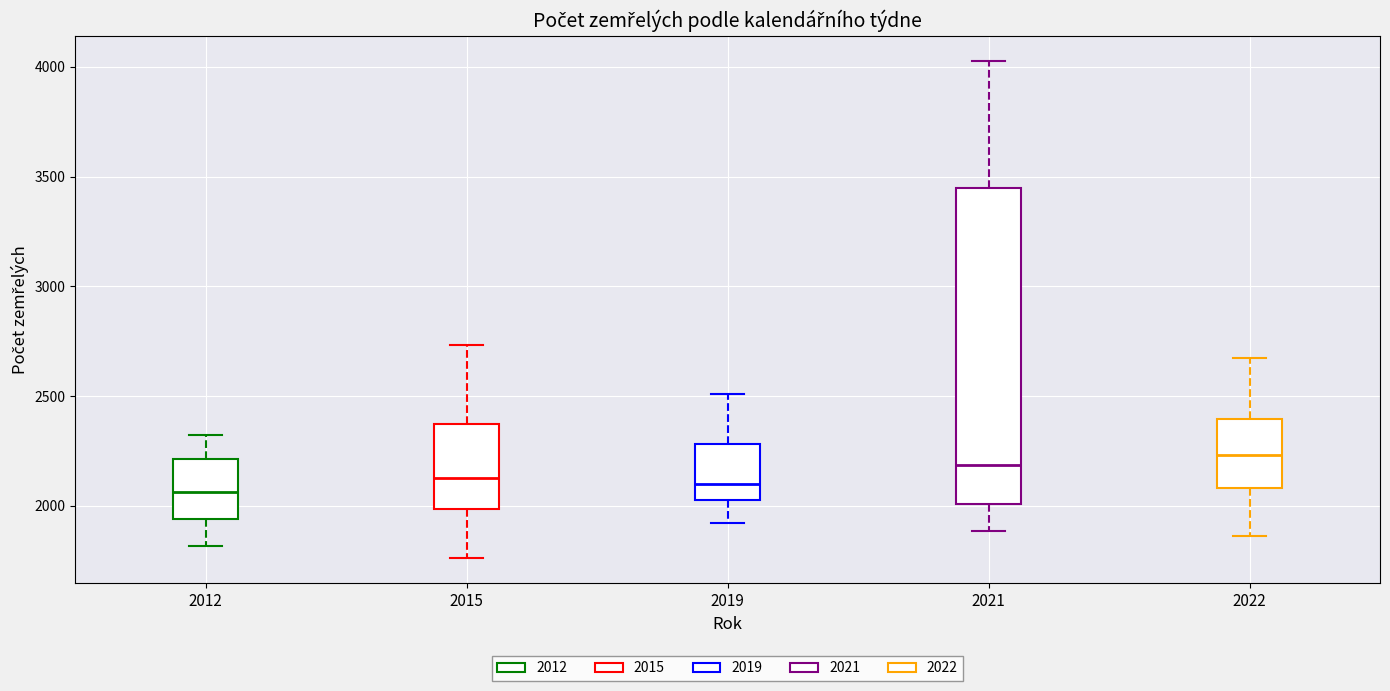

Reading left to right, transcribe this box plot: for each box, give where its median line is, the range the box spans, and where its two whiskers end, as read against the y-axis. The values are not printed on the chart, so give them approximately, as read against the axis.

2012: median 2050, box 1950 to 2200, whiskers 1800 to 2300
2015: median 2150, box 2000 to 2350, whiskers 1750 to 2750
2019: median 2100, box 2050 to 2300, whiskers 1900 to 2500
2021: median 2200, box 2000 to 3450, whiskers 1900 to 4050
2022: median 2250, box 2100 to 2400, whiskers 1850 to 2650